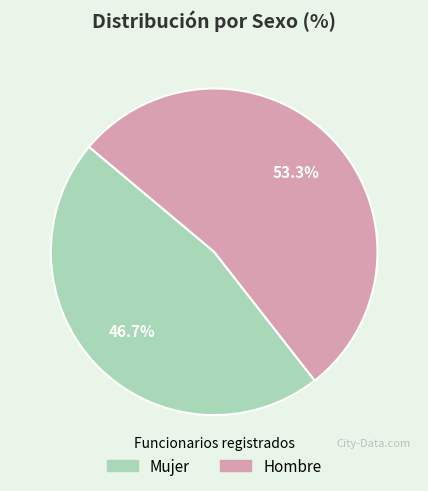

How many slices are in this pie chart?

2